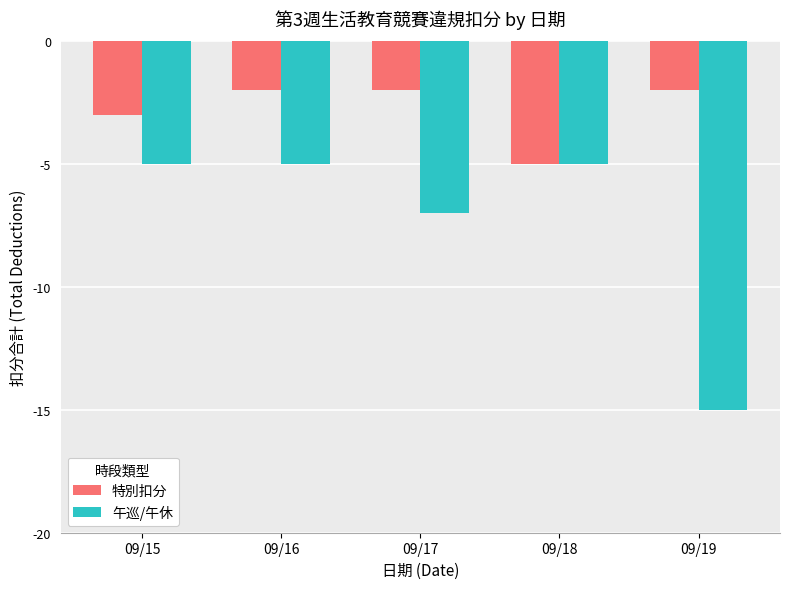

What is the value of the 特別扣分 bar at the 1st from the left?

-3